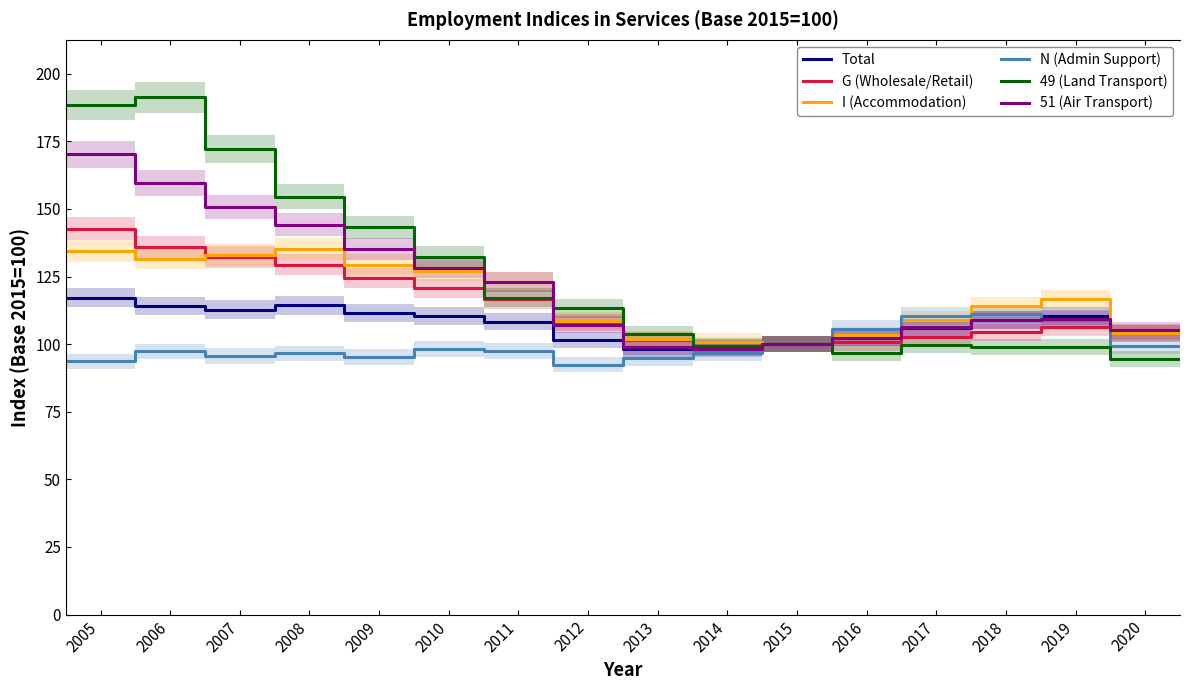

What is the minimum value for 51 (Air Transport)?

98.3